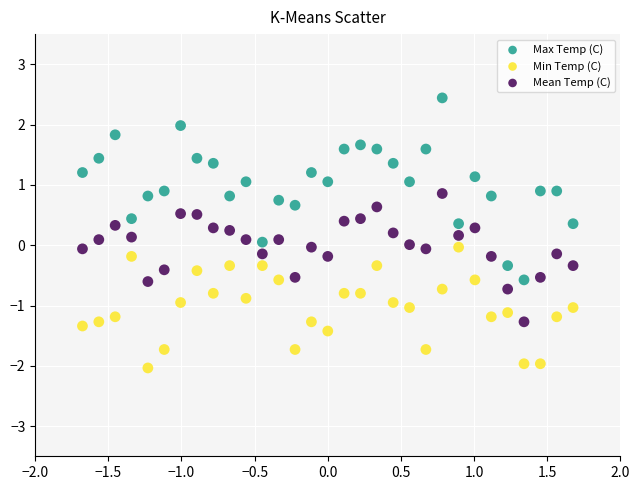

What are all the series names shown in the legend?

Max Temp (C), Min Temp (C), Mean Temp (C)